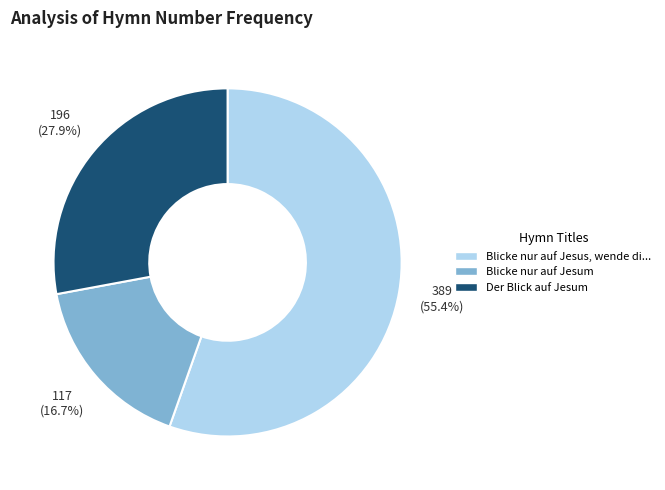

Is there any slice that represents more than half of the pie?

Yes